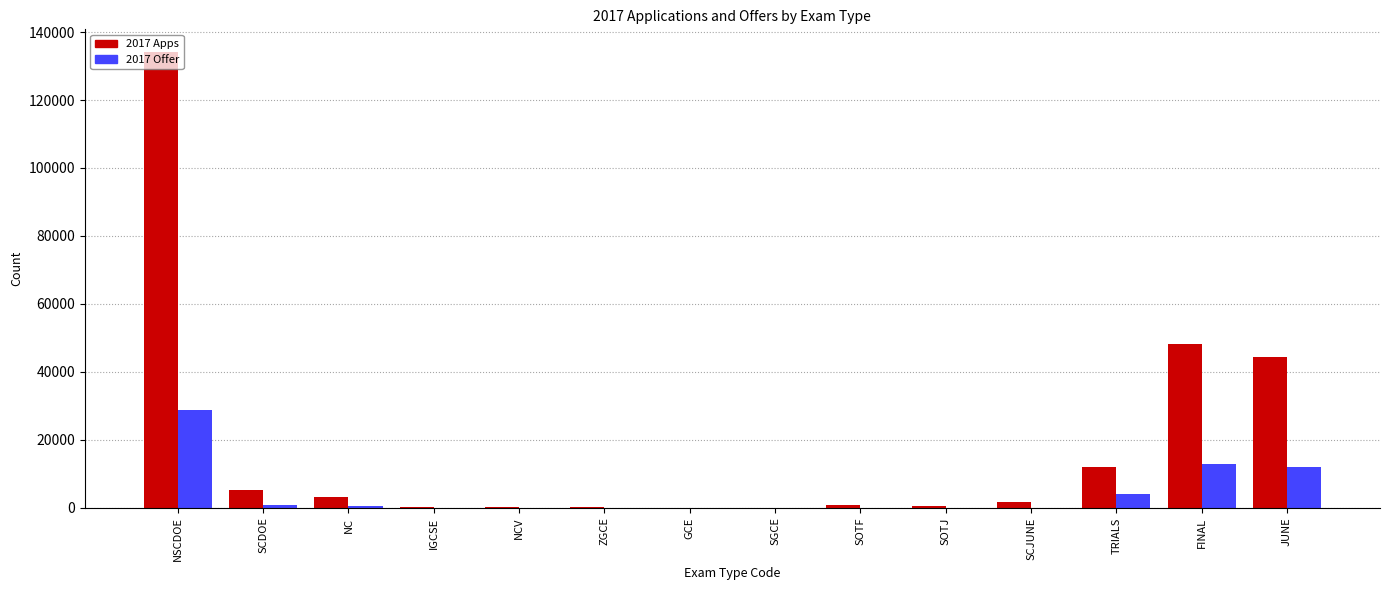

Where is 2017 Apps nearest to the value 67085?

FINAL